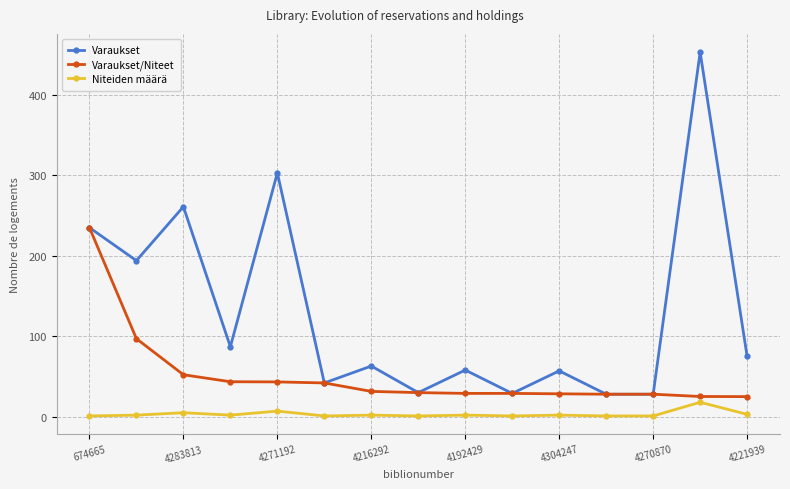

What is the maximum value for Niteiden määrä?

18.0